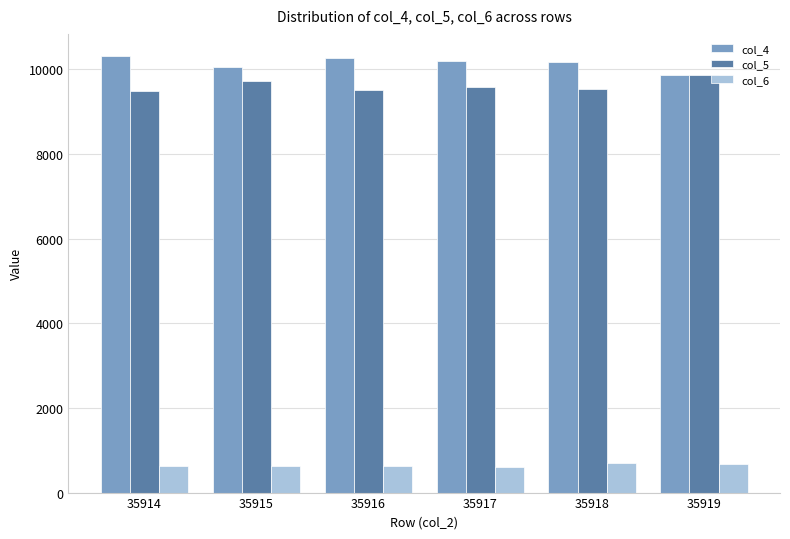

At how many categories does at least one series exceed 1677?

6